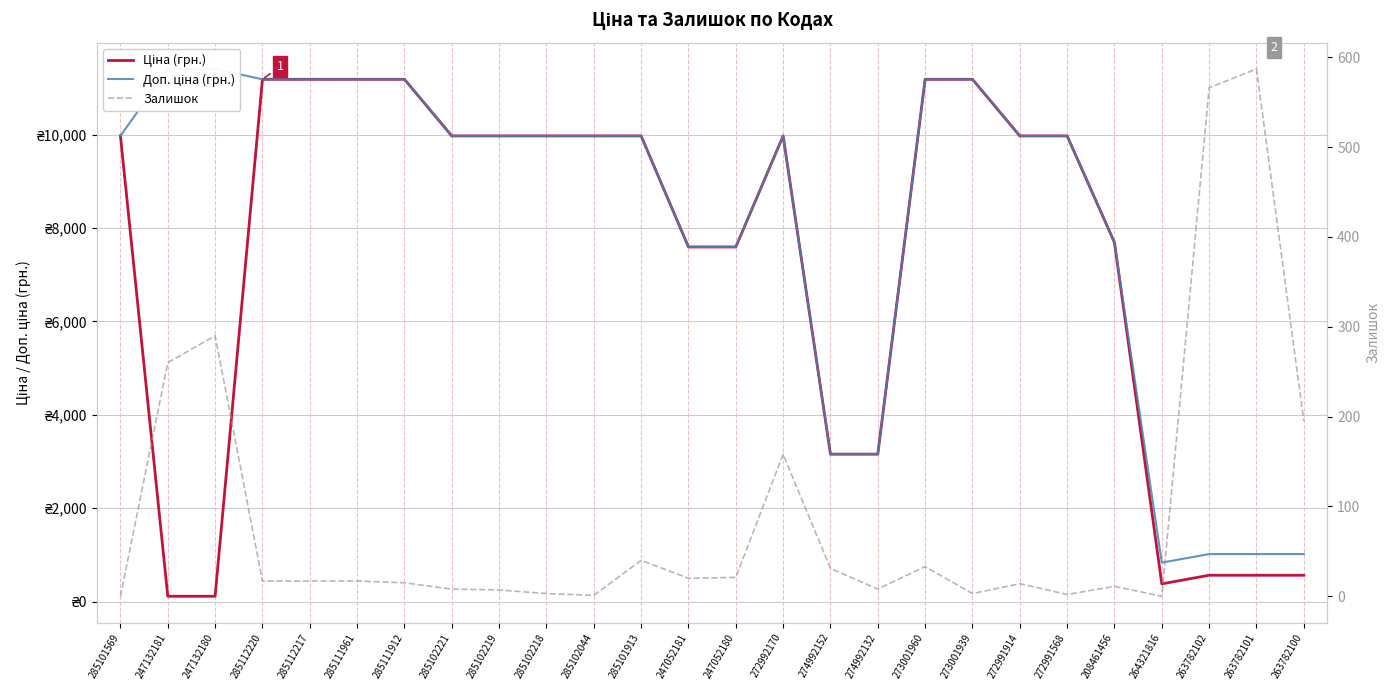

True or false: Ціна (грн.) and Доп. ціна (грн.) intersect in this chart.

False